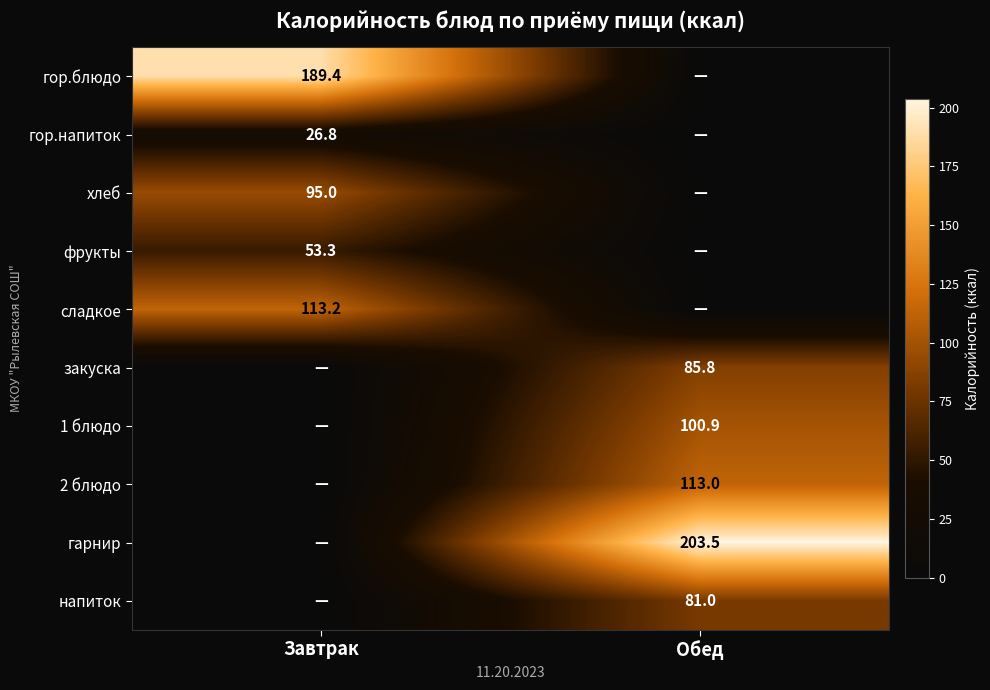

Is it true that гарнир equals 131.0 at Обед?

False